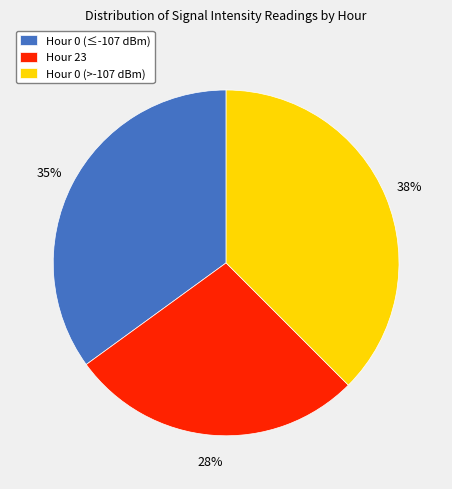

How many segments does this pie chart have?

3